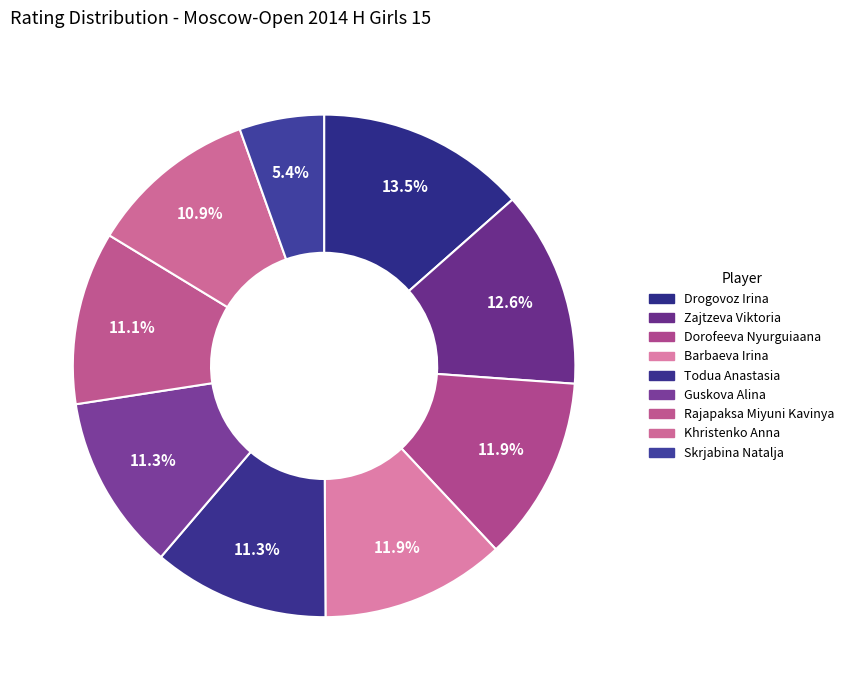

Count the number of slices in the pie.

9